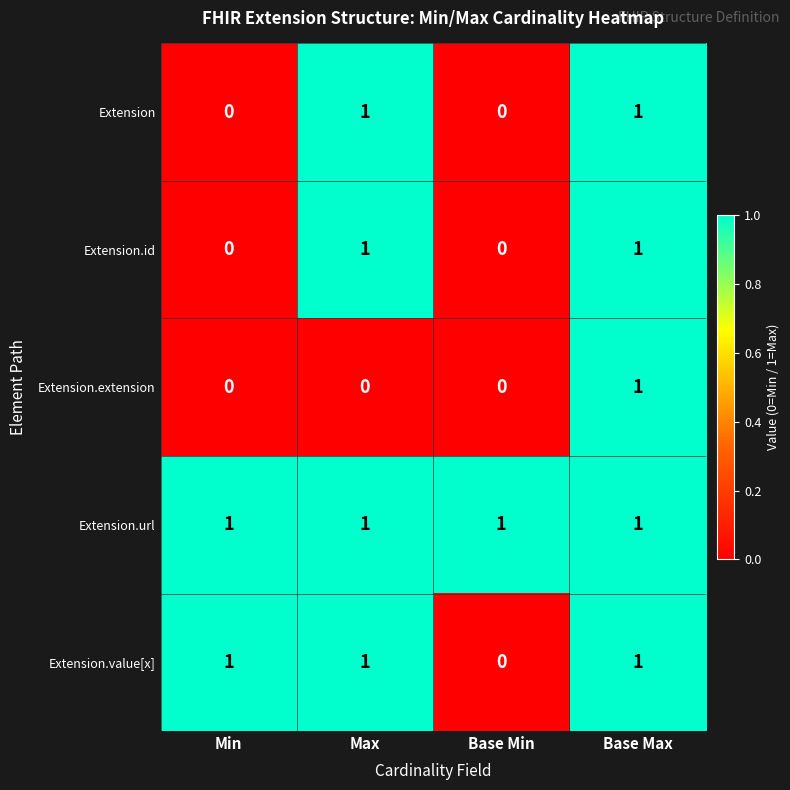

At which label is Extension.value[x] closest to 0?

Base Min